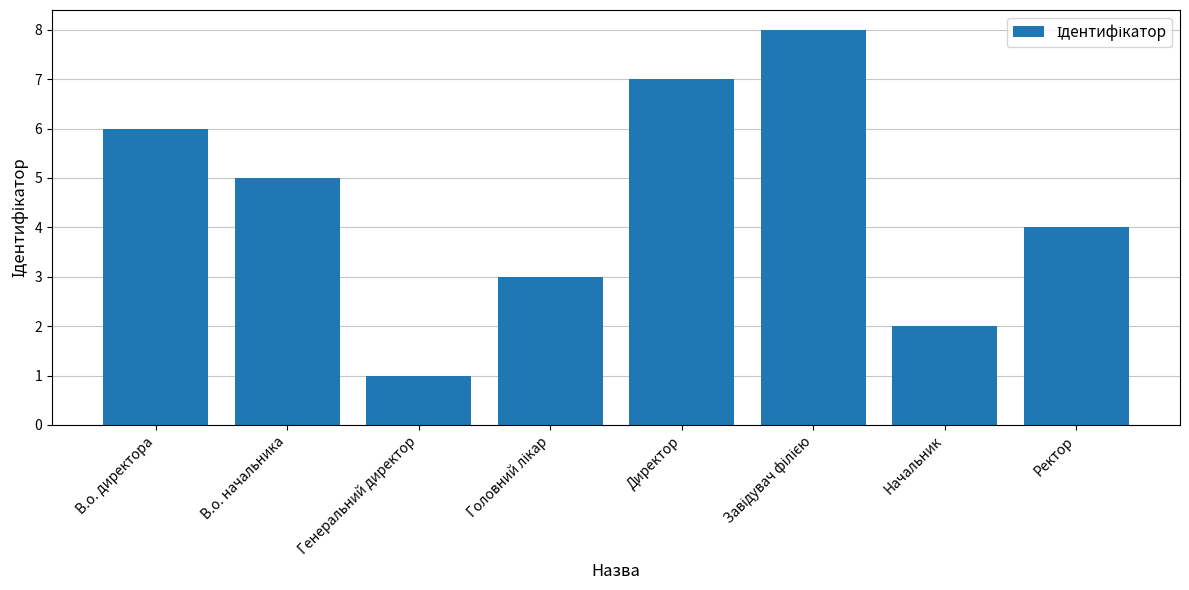

Is it true that the value at Директор is 4?

False